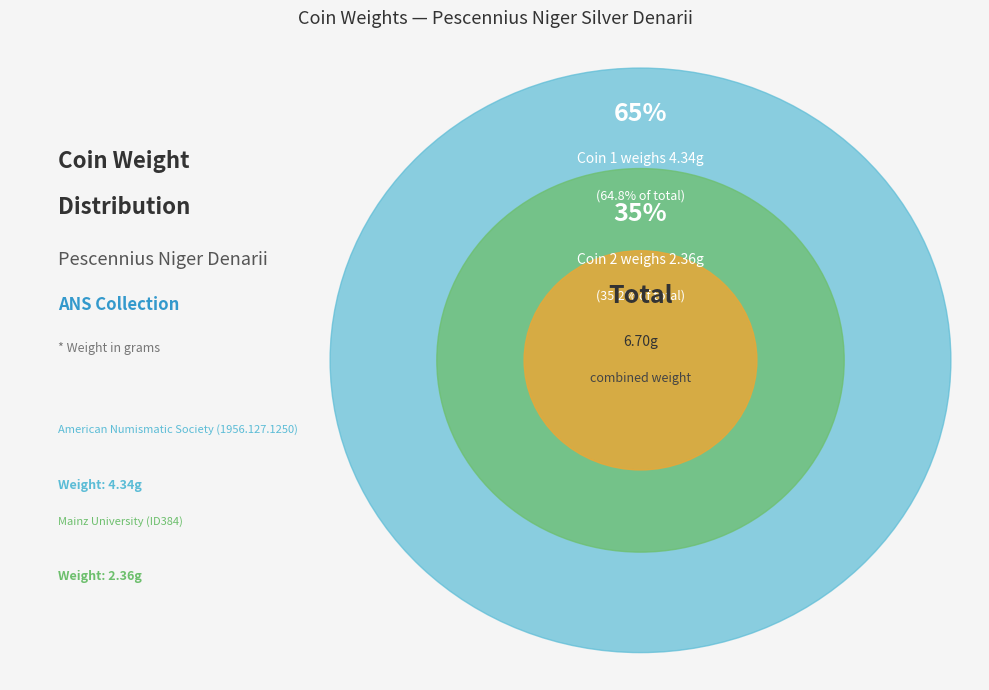

How many segments does this pie chart have?

2